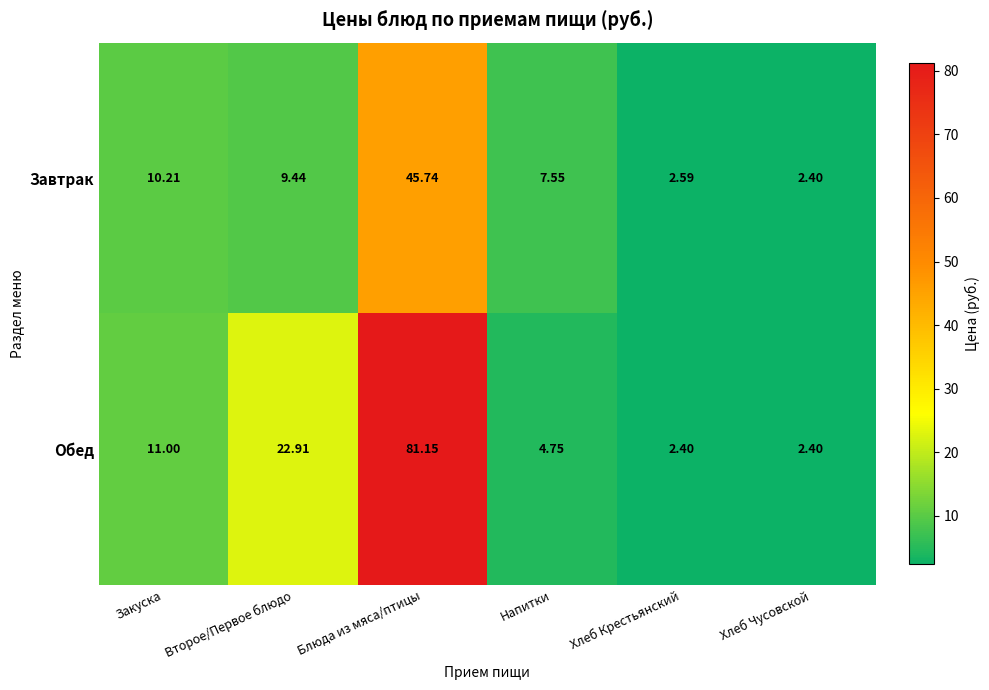

Which series has the largest total across all categories?

Обед